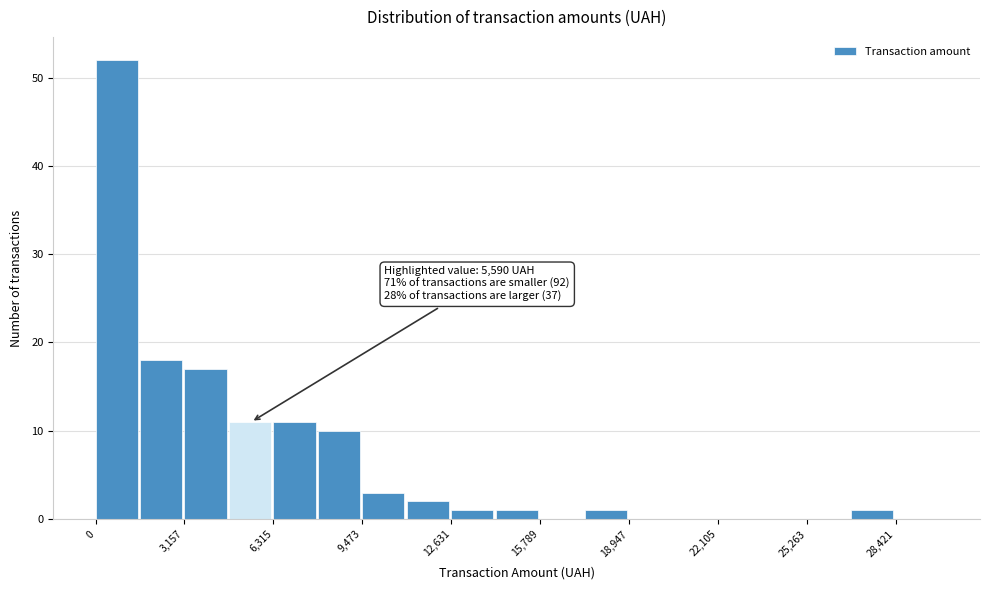

Read against the x-axis, roughly where is the centre of the tallest bar?

1000